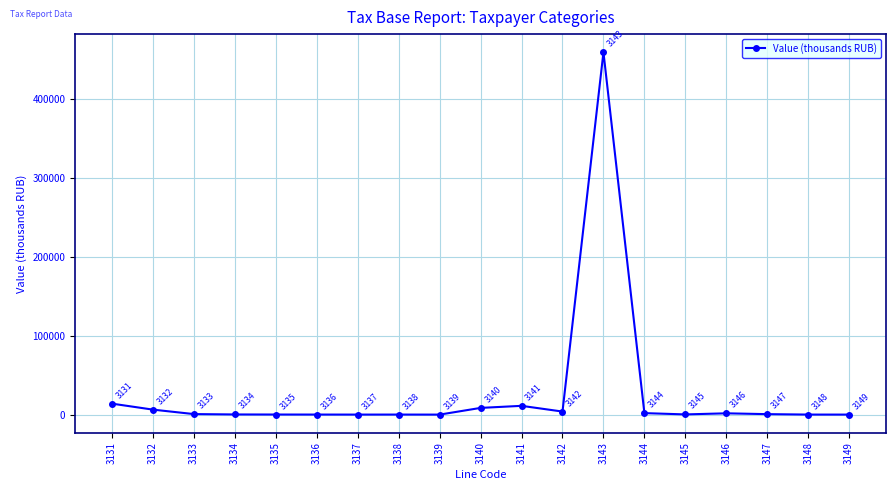

Rank the categories by value from lowest to highest.

3139, 3149, 3137, 3148, 3138, 3136, 3135, 3134, 3145, 3147, 3133, 3146, 3144, 3142, 3132, 3140, 3141, 3131, 3143